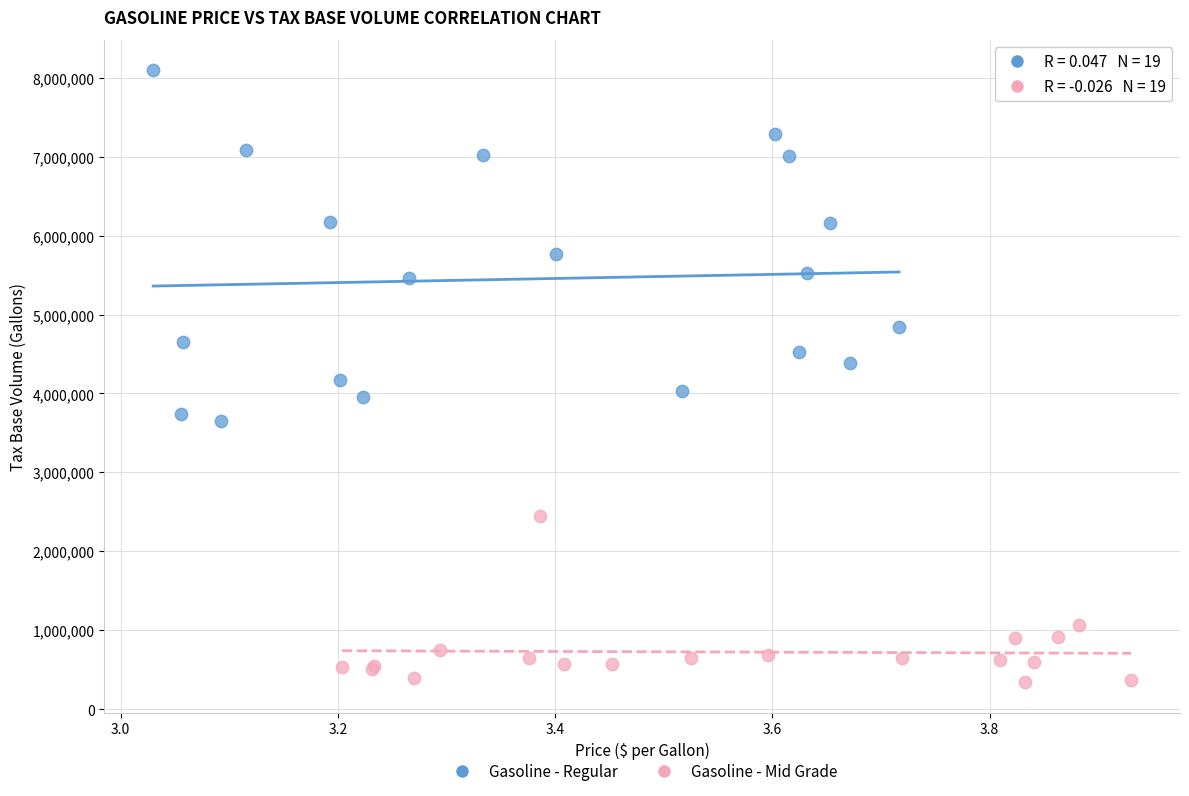

Which series reaches the minimum Y coordinate?

Gasoline - Mid Grade